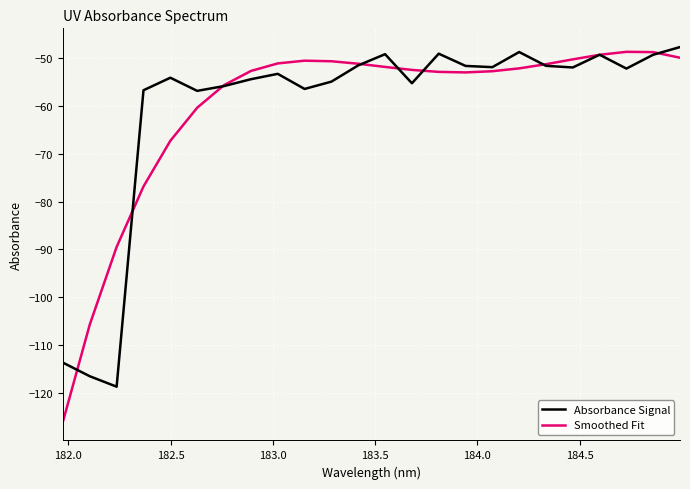

Which series has the largest range (max minus min)?

Smoothed Fit